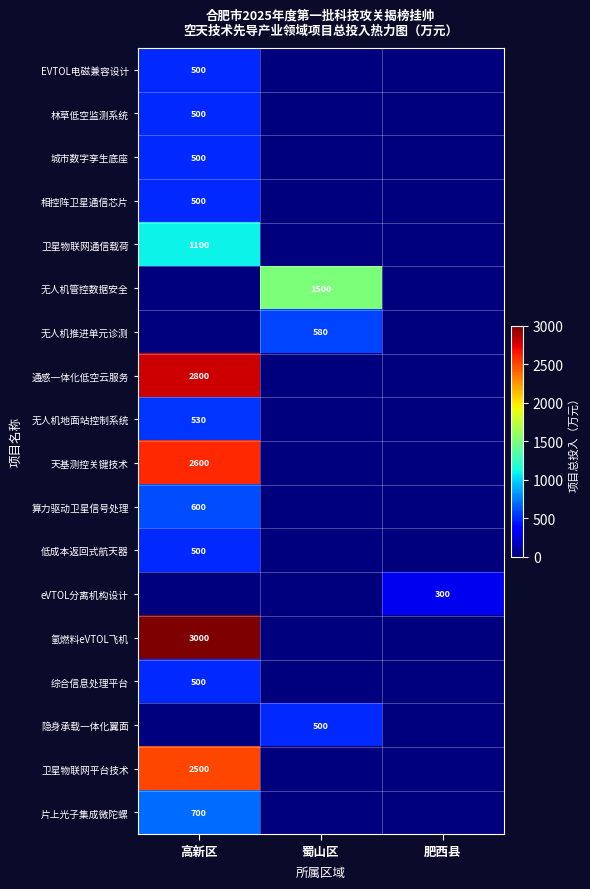

Is it true that 相控阵卫星通信芯片 equals 500 at 高新区?

True